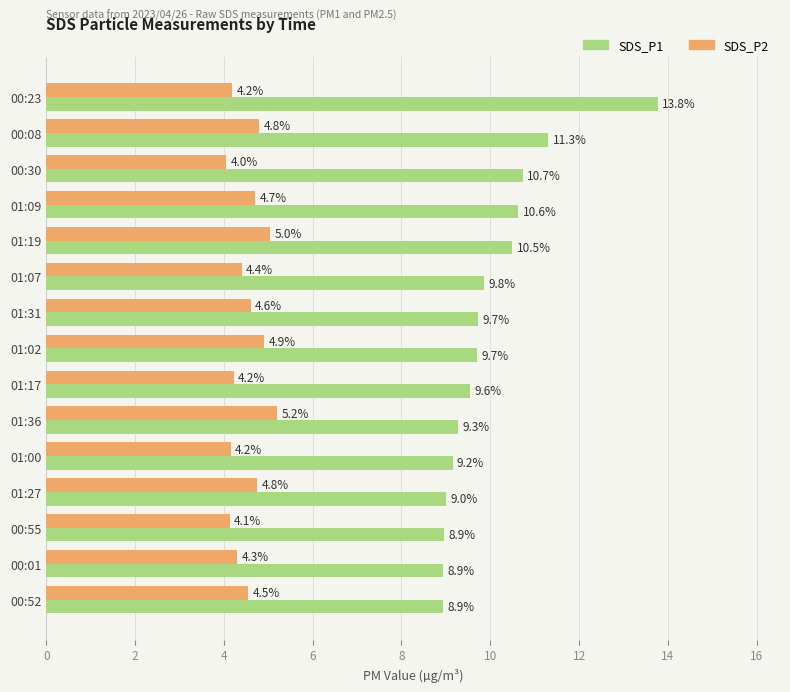

True or false: SDS_P2 has a value of 4.0 at 00:30.

True